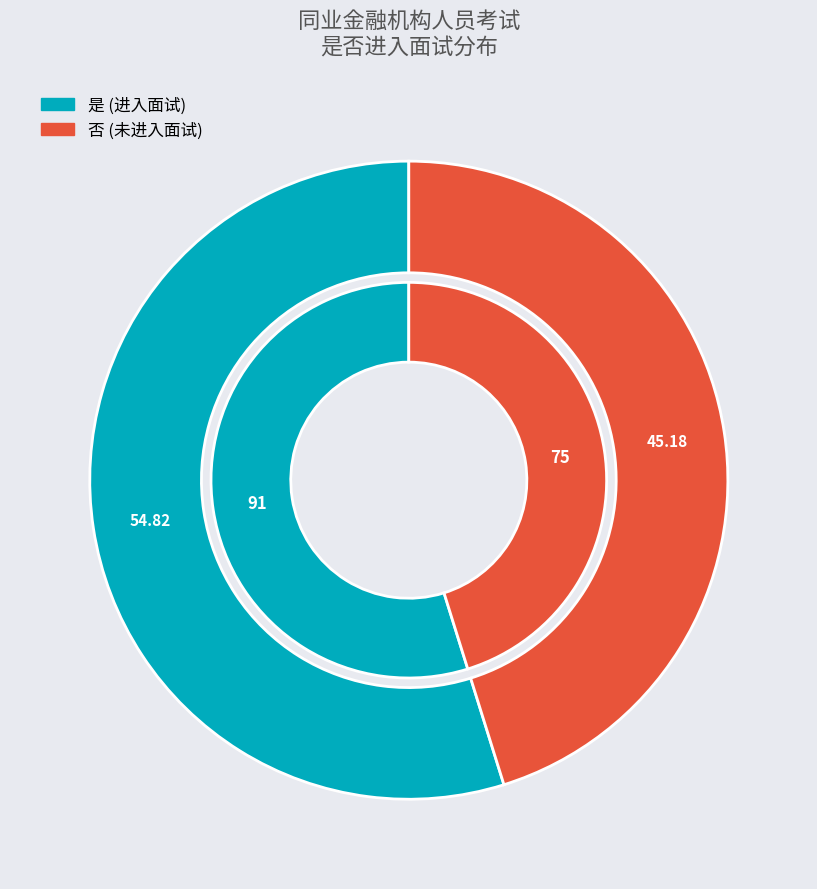

How many slices are in this pie chart?

2